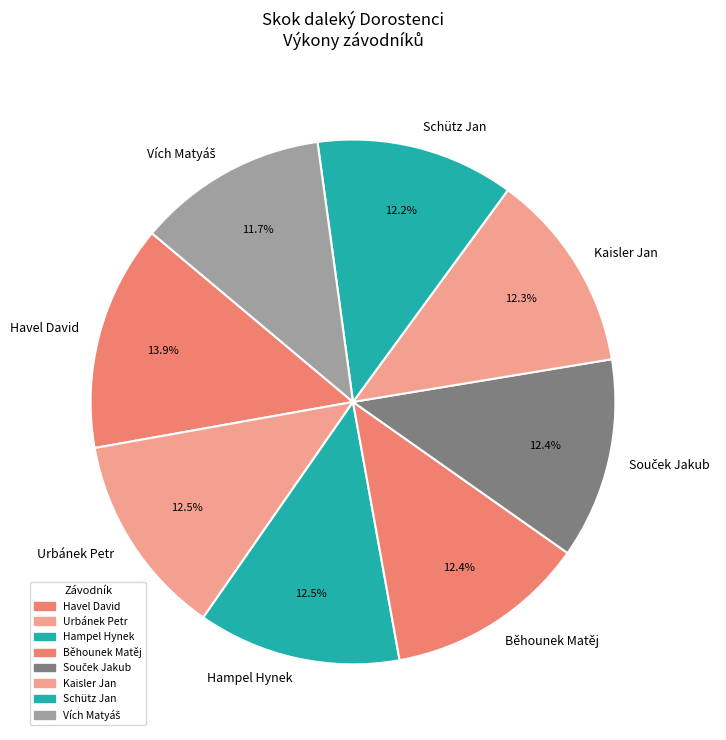

Is it true that Schütz Jan is 26% of the pie?

False